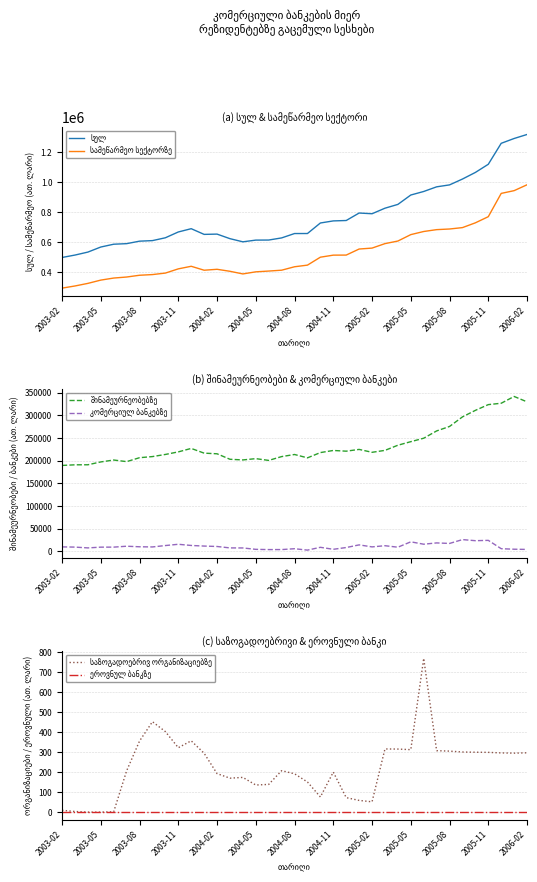

How many lines are shown in the chart?

6